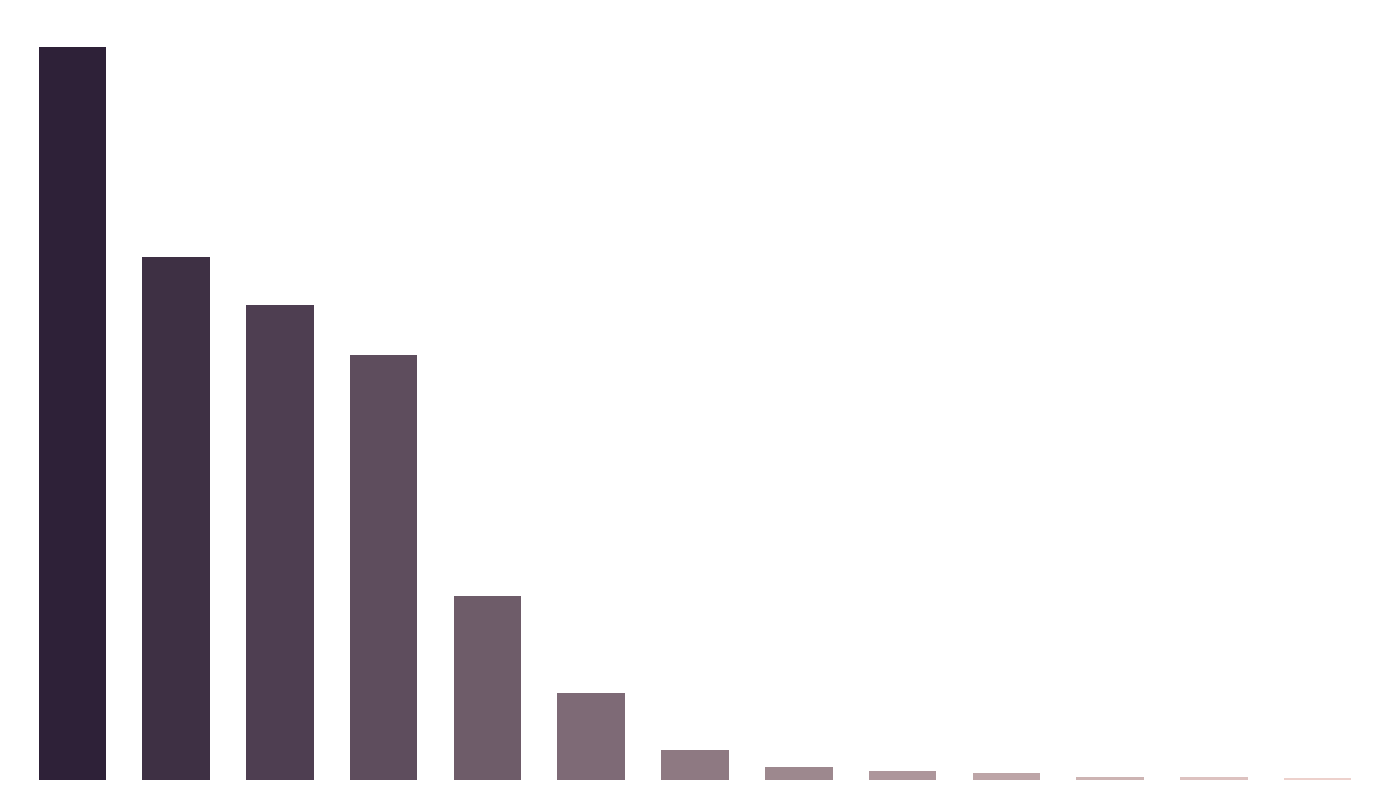

Reading left to right, extract all data points from this chart.

0=17545.0	1=12510.9	2=11375.2	3=10164.0	4=4403.1	5=2078.0	6=707.4	7=304.9	8=206.7	9=157.2	10=73.9	11=69.8	12=59.8